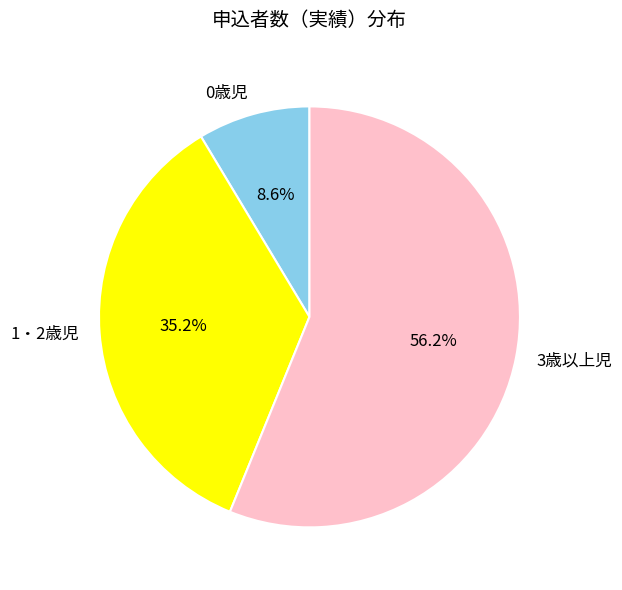

To the nearest percent, what is the combined percentage of 0歳児 and 3歳以上児?

65%